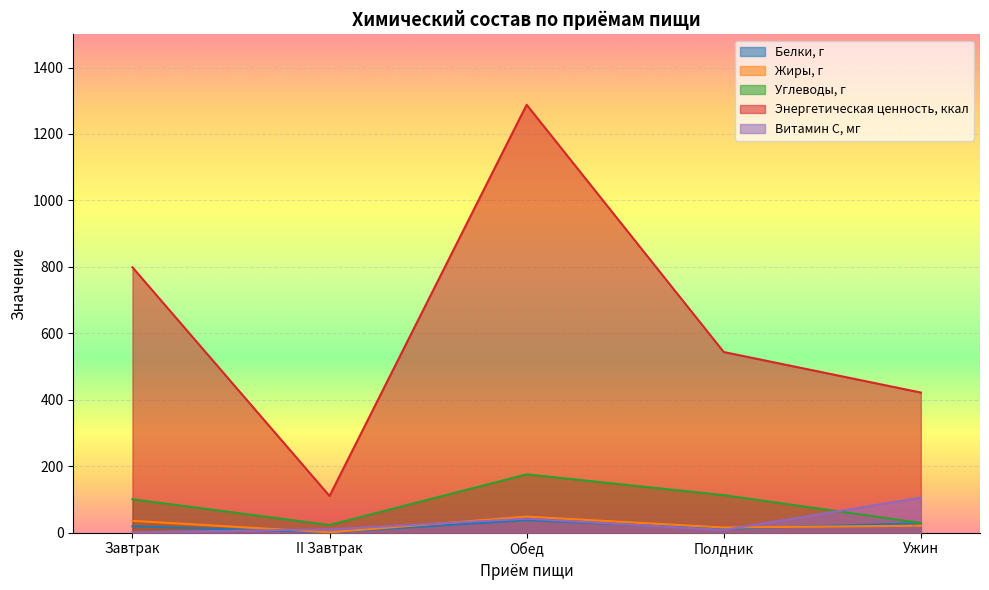

What is the difference between the maximum and minimum values in the Энергетическая ценность, ккал series?

1177.7